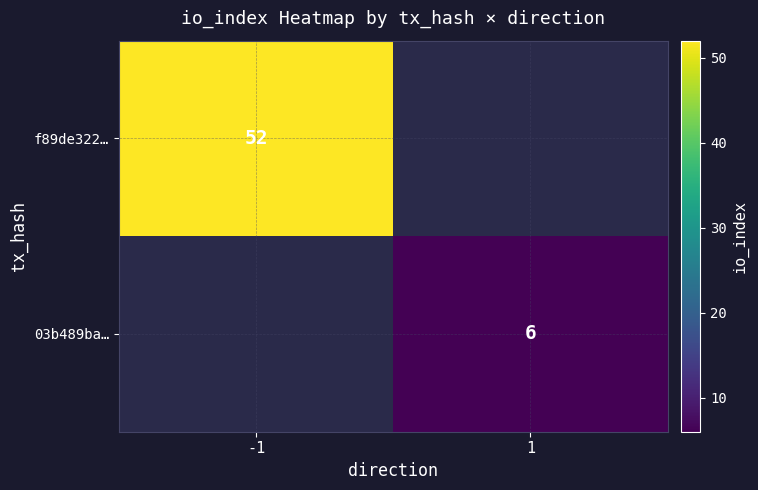

Count the number of data series in this chart.

2